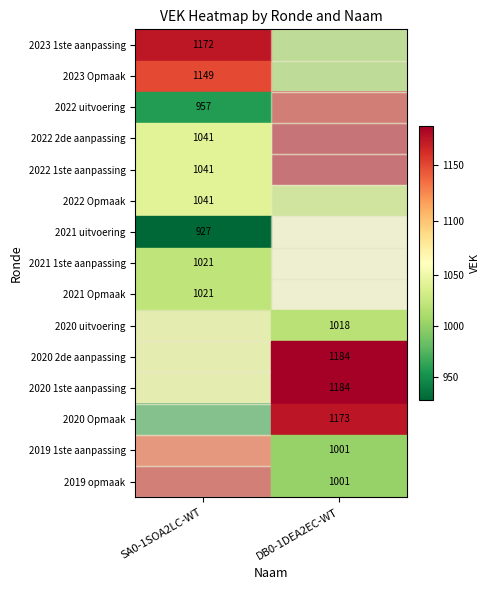

True or false: 2021 1ste aanpassing has a value of 1021 at SA0-1SOA2LC-WT.

True